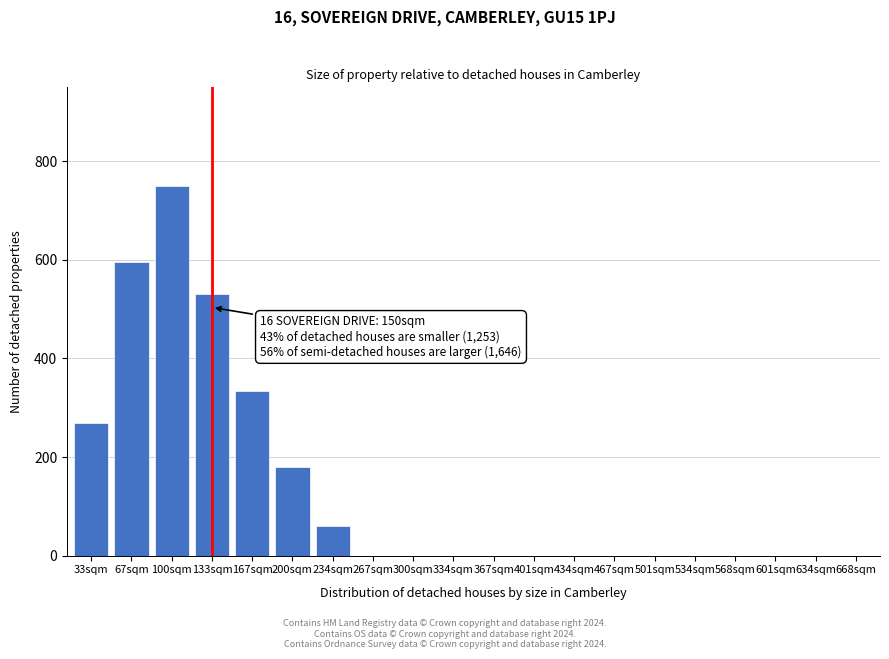

Reading left to right, what are all the values shown in this chart?

33sqm=270	67sqm=596	100sqm=750	133sqm=530	167sqm=335	200sqm=180	234sqm=60	267sqm=0	300sqm=0	334sqm=0	367sqm=0	401sqm=0	434sqm=0	467sqm=0	501sqm=0	534sqm=0	568sqm=0	601sqm=0	634sqm=0	668sqm=0